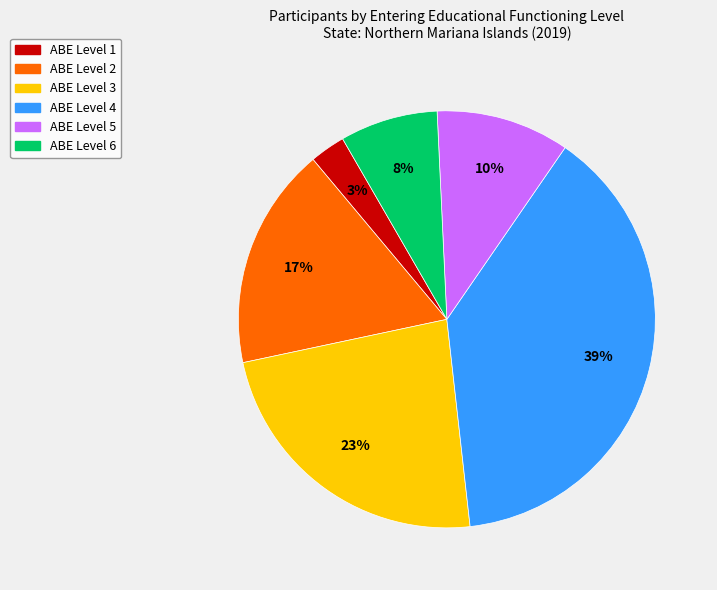

Count the number of slices in the pie.

6